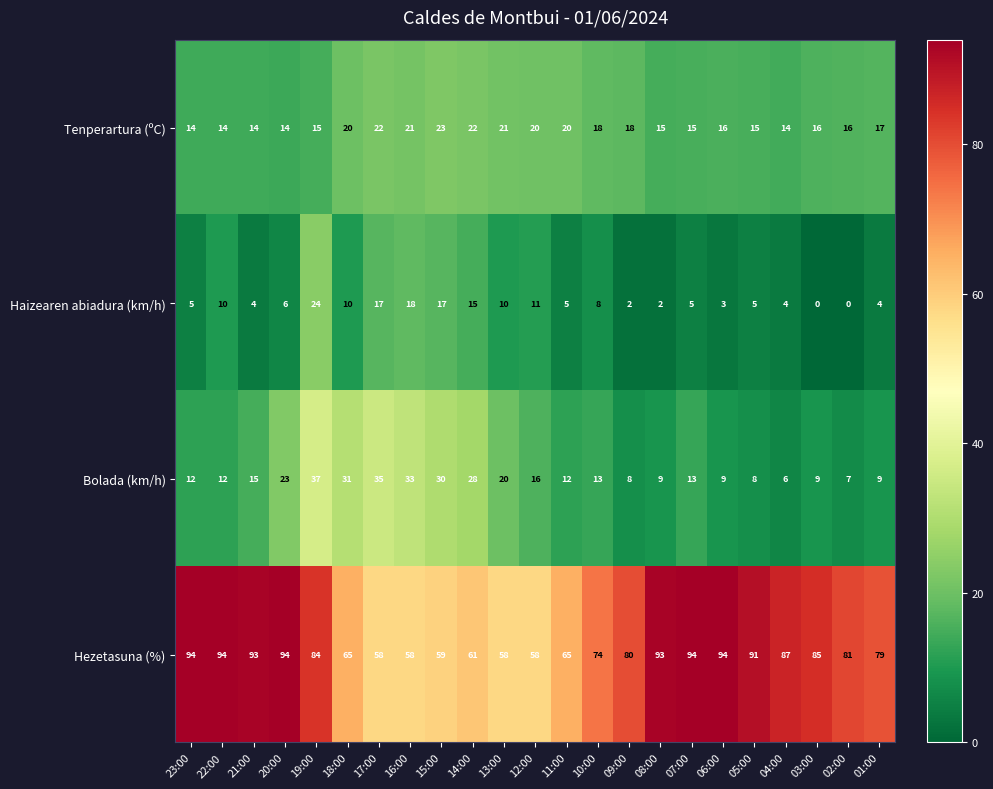

What is the difference between the Bolada (km/h) values at 09:00 and 15:00?

22